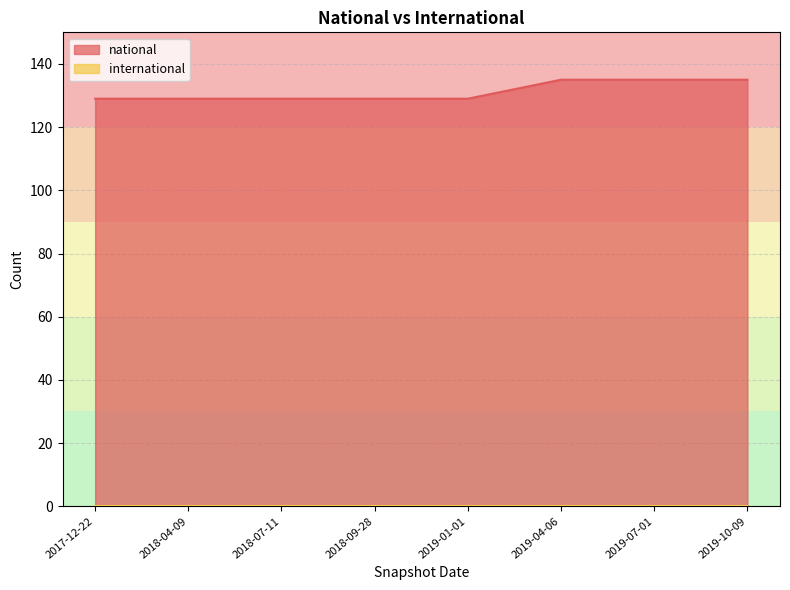

What is the total value across all series at 2019-04-06?

135